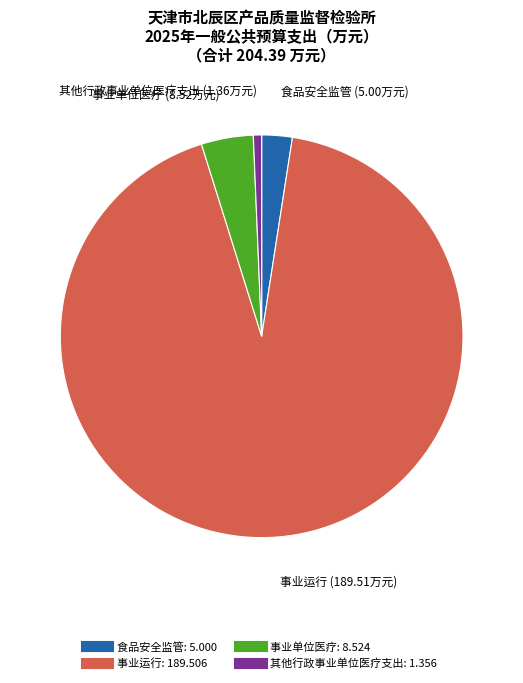

Is it true that 食品安全监管 is 8% of the pie?

False